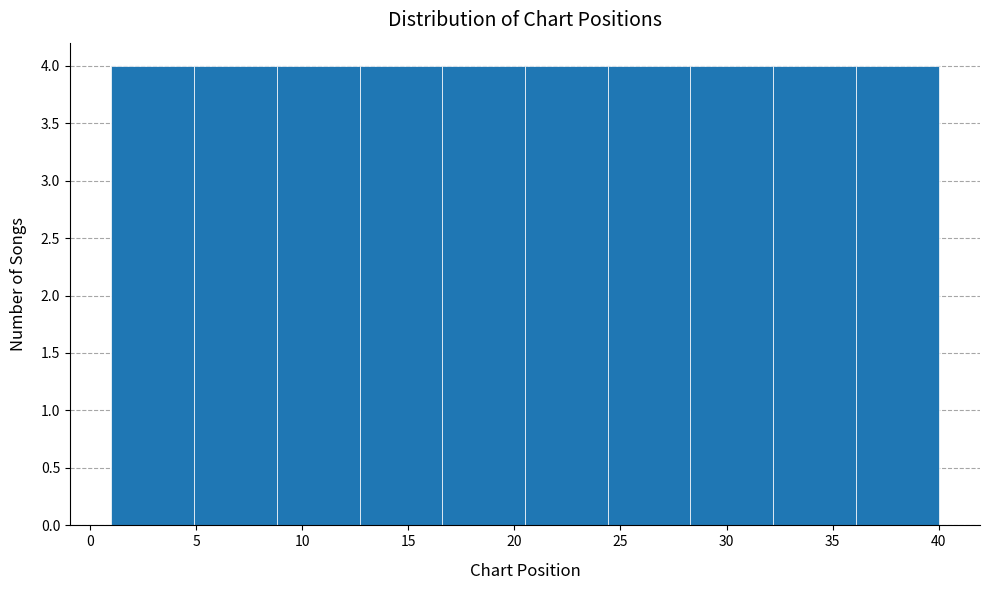

Reading left to right, transcribe this chart: for each bar, give the range it covers on the x-axis and its height. Neither the bar edges nor the heights are printed on the chart, so give them approximately, as read against the axes.

1.0 to 4.9: 4
4.9 to 8.8: 4
8.8 to 12.7: 4
12.7 to 16.6: 4
16.6 to 20.5: 4
20.5 to 24.4: 4
24.4 to 28.3: 4
28.3 to 32.2: 4
32.2 to 36.1: 4
36.1 to 40.0: 4